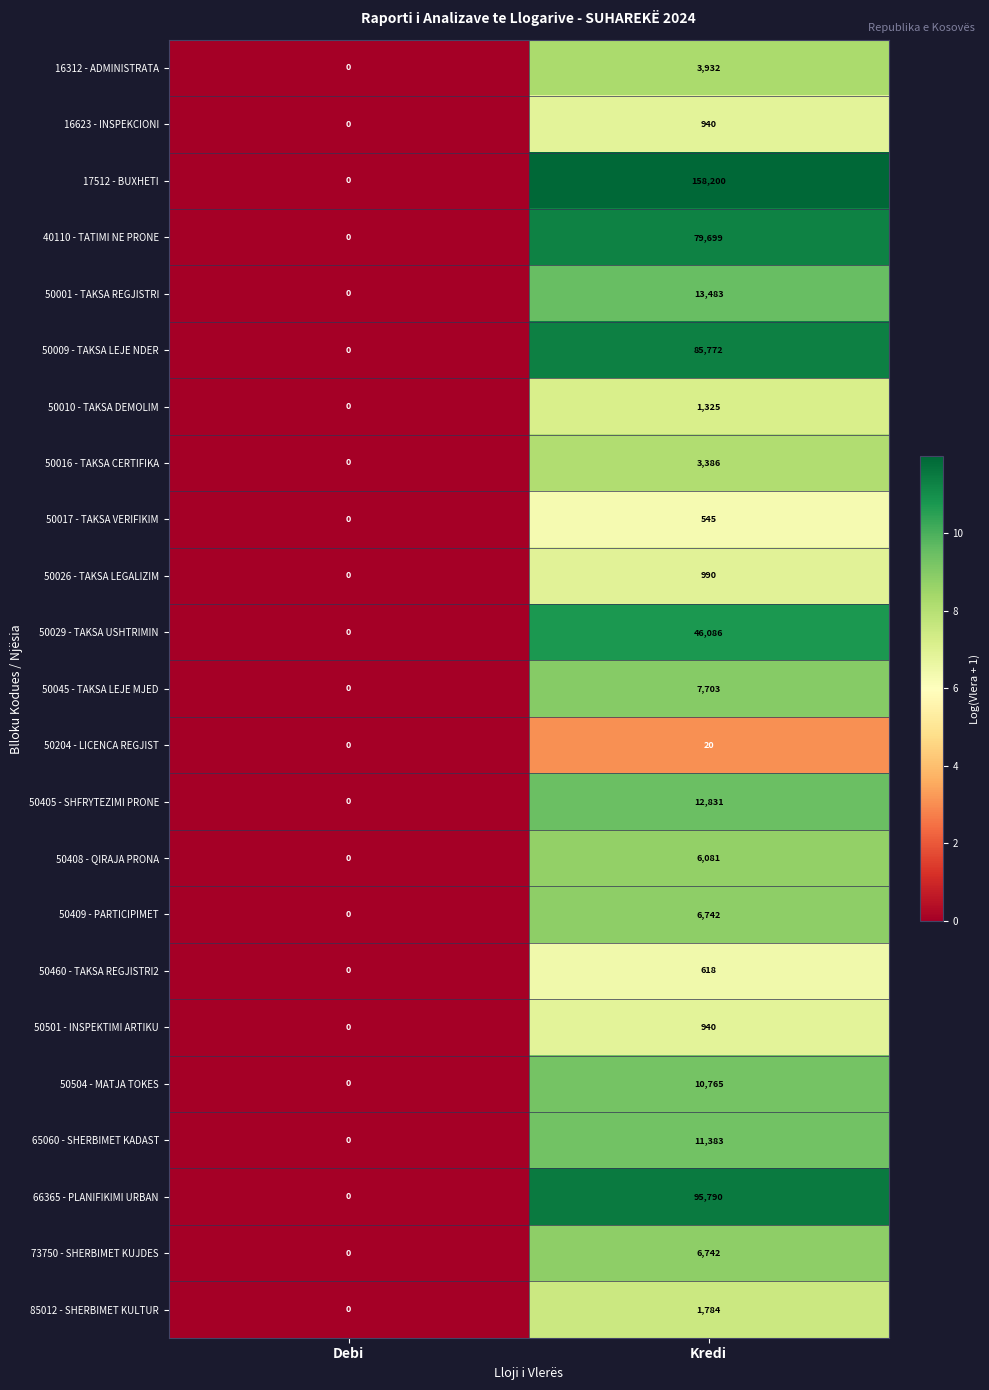

The 50501 - INSPEKTIMI ARTIKU series shows 1337 at Kredi. True or false?

False